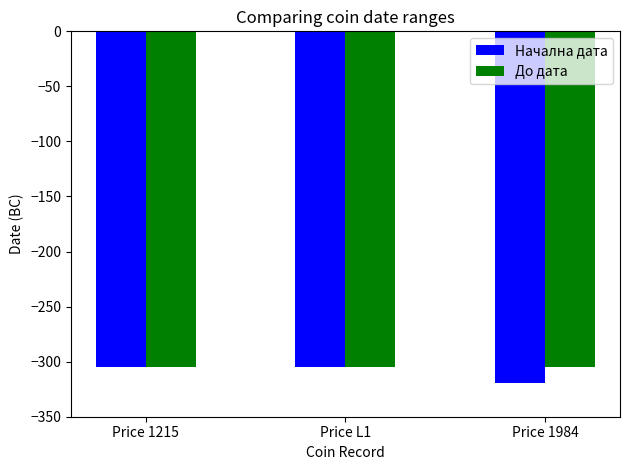

What is the maximum value shown in the chart?

-305